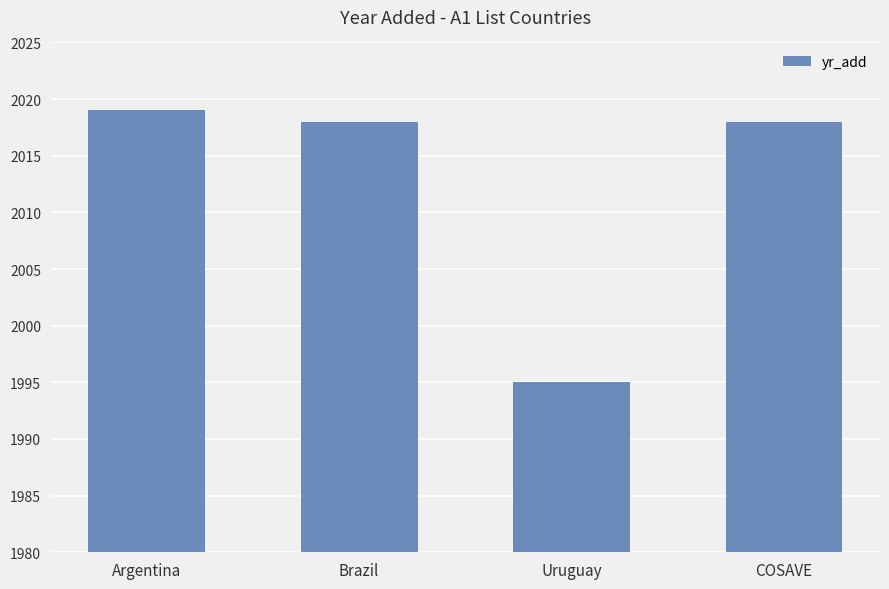

How many data points does each series have?

4